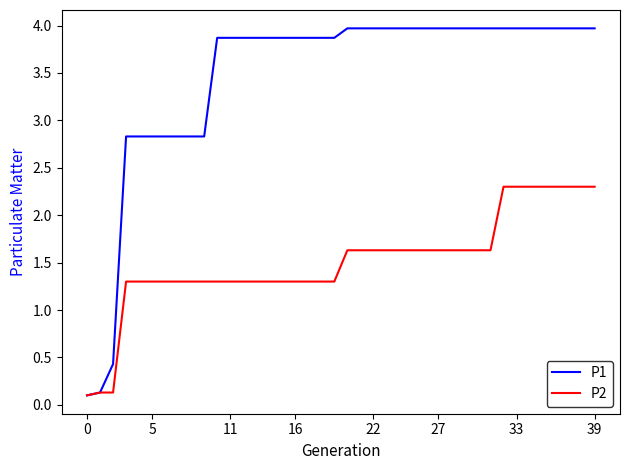

What is the highest value of the P2 series?

2.3